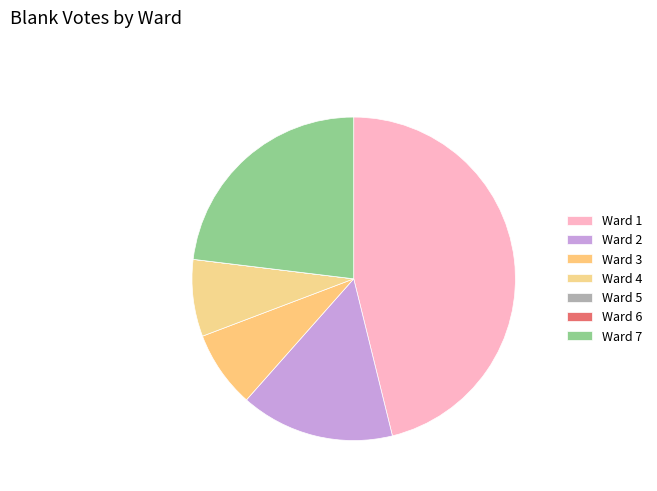

Rank the categories by value from highest to lowest.

Ward 1, Ward 7, Ward 2, Ward 3, Ward 4, Ward 5, Ward 6